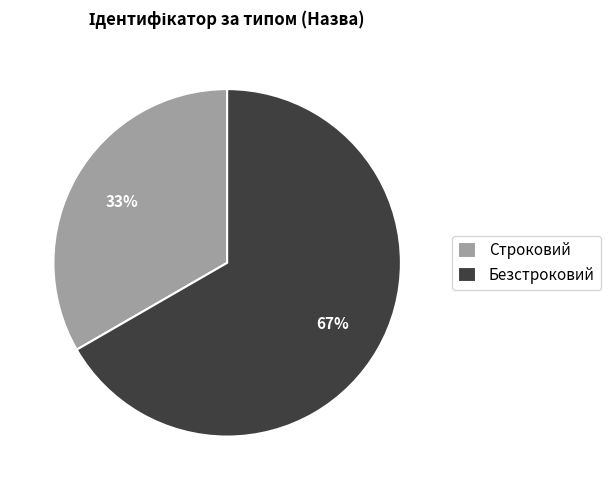

Approximately how many times larger is the value at Безстроковий compared to Строковий?

2.0